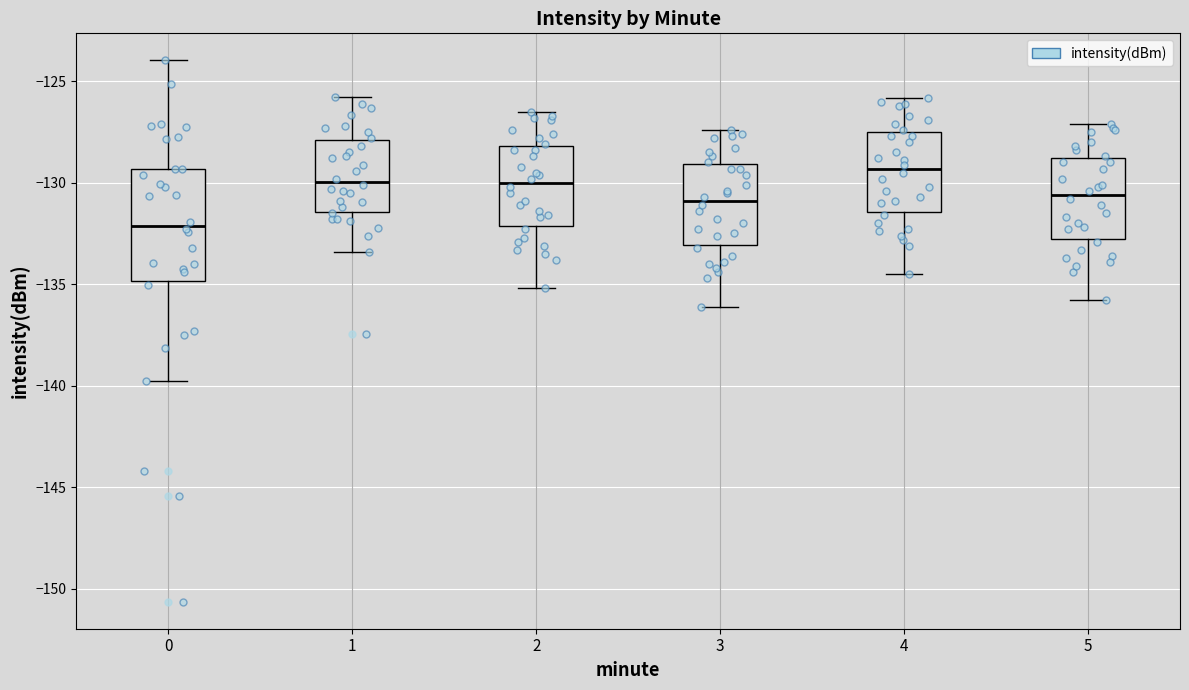

Reading left to right, transcribe this box plot: for each box, give where its median line is, the range the box spans, and where its two whiskers end, as read against the y-axis. The values are not printed on the chart, so give them approximately, as read against the axis.

0: median -132.0, box -135.0 to -129.5, whiskers -140.0 to -124.0
1: median -130.0, box -131.5 to -128.0, whiskers -133.5 to -126.0
2: median -130.0, box -132.0 to -128.0, whiskers -135.0 to -126.5
3: median -131.0, box -133.0 to -129.0, whiskers -136.0 to -127.5
4: median -129.5, box -131.5 to -127.5, whiskers -134.5 to -126.0
5: median -130.5, box -132.5 to -129.0, whiskers -136.0 to -127.0